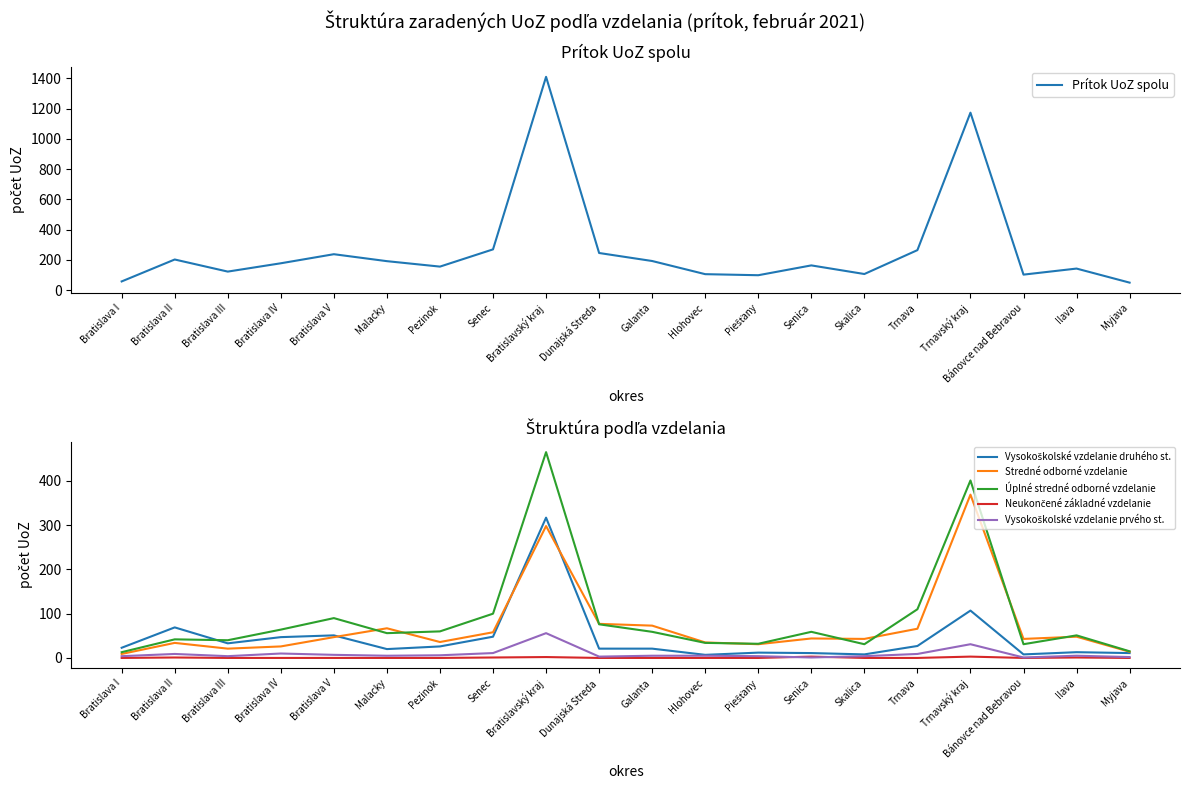

How many interior local valleys does the Neukončené základné vzdelanie series have?

1